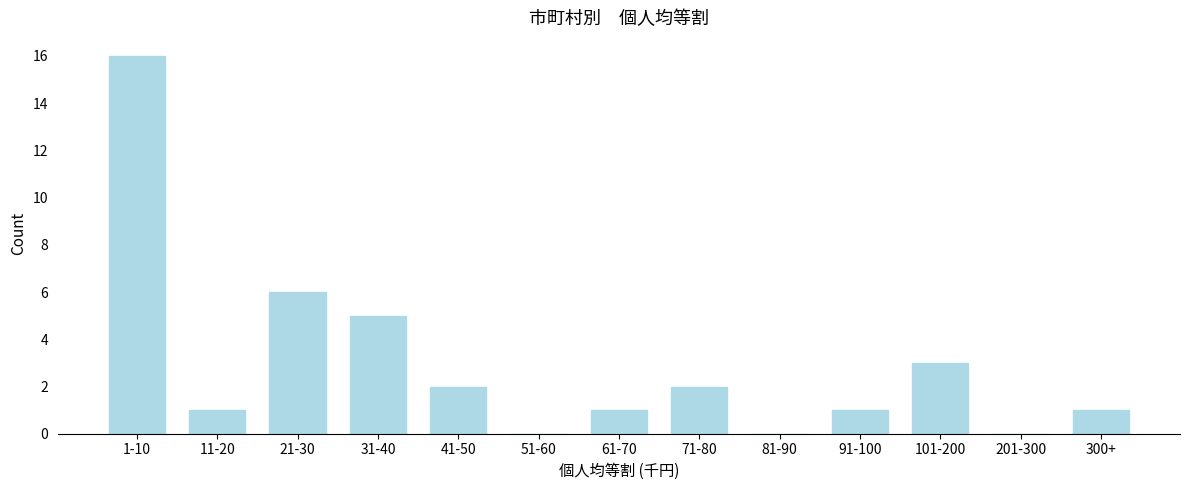

Reading right to left, extract all data points from this chart.

300+=1	201-300=0	101-200=3	91-100=1	81-90=0	71-80=2	61-70=1	51-60=0	41-50=2	31-40=5	21-30=6	11-20=1	1-10=16